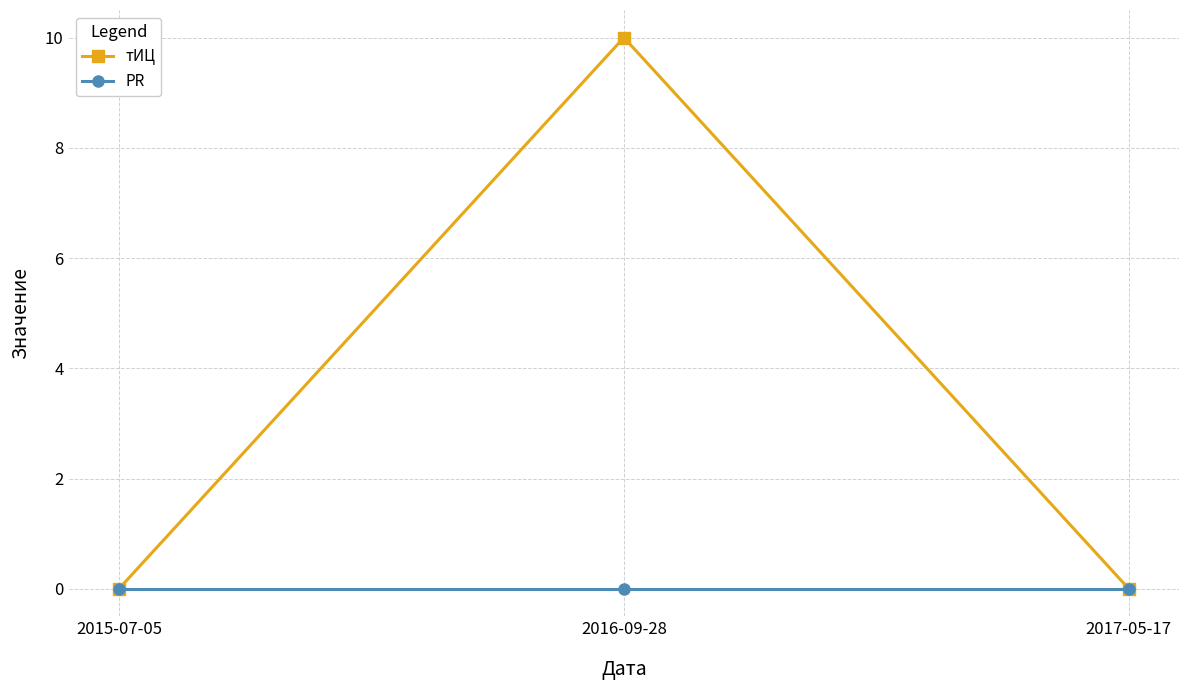

Reading left to right, what are all the values shown in this chart?

тИЦ: 2015-07-05=0	2016-09-28=10	2017-05-17=0
PR: 2015-07-05=0	2016-09-28=0	2017-05-17=0